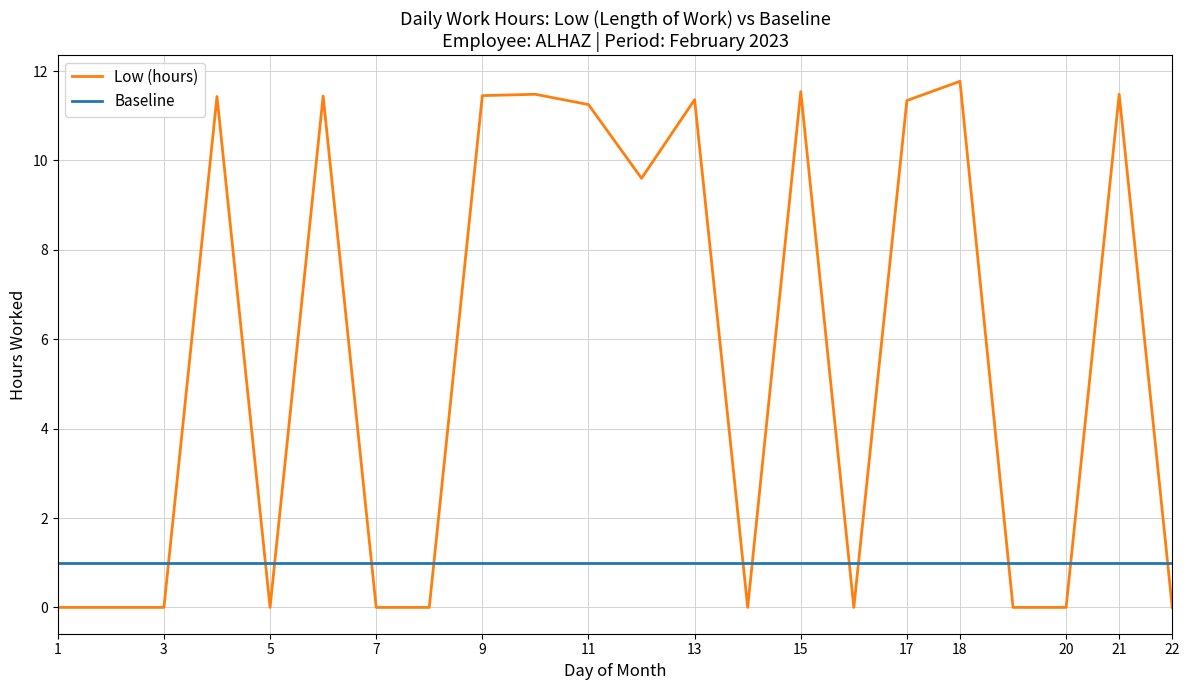

The Baseline series shows 1.0 at 3. True or false?

True